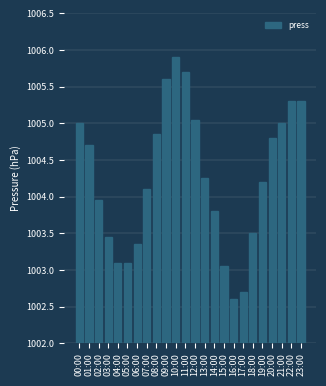

What is the minimum value shown in the chart?

1002.6